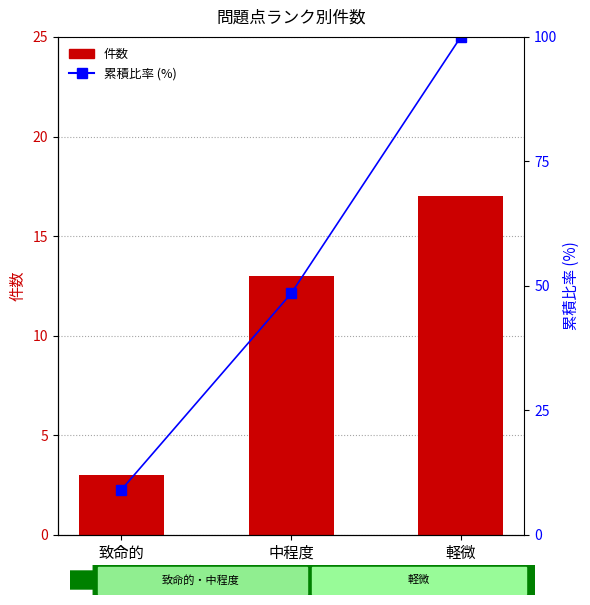

Reading right to left, extract all data points from this chart.

件数: 17.0	13.0	3.0
累積比率 (%): 100.0	48.5	9.1